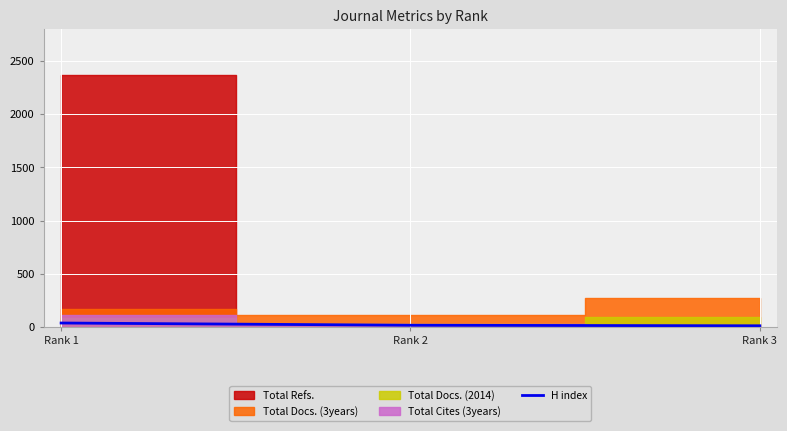

Which category has the highest value across all series?

Rank 1